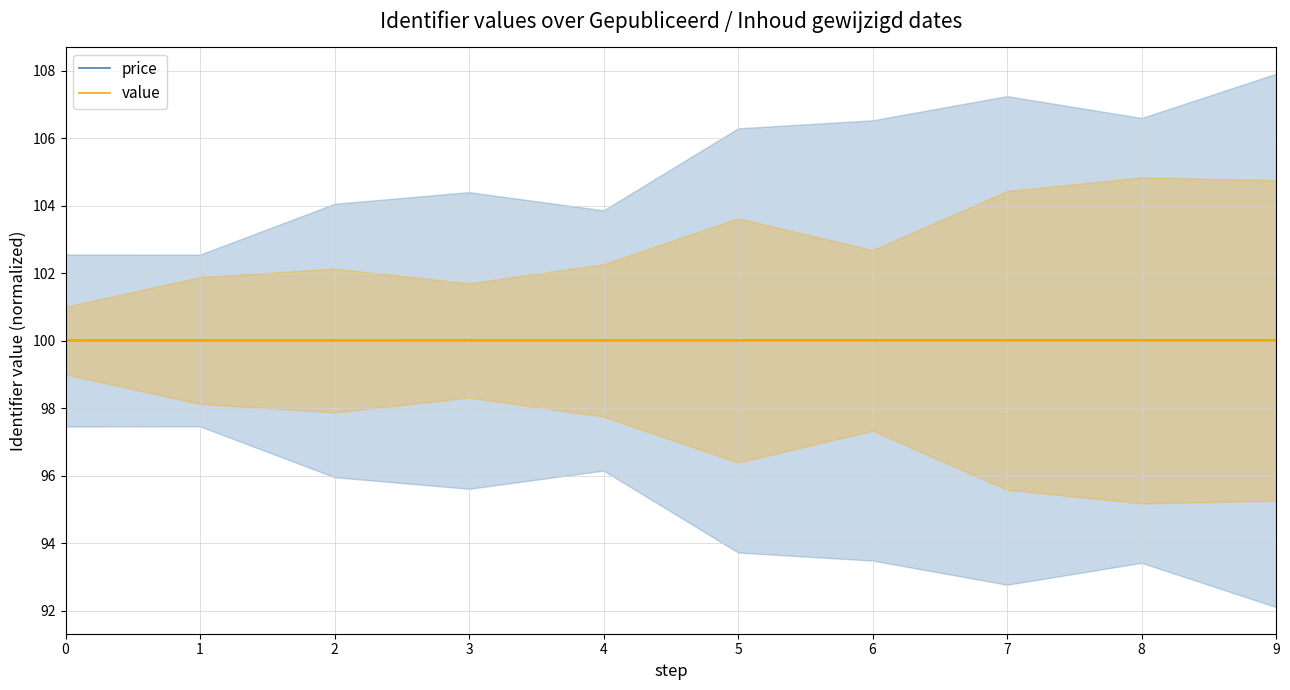

True or false: value and price intersect in this chart.

False